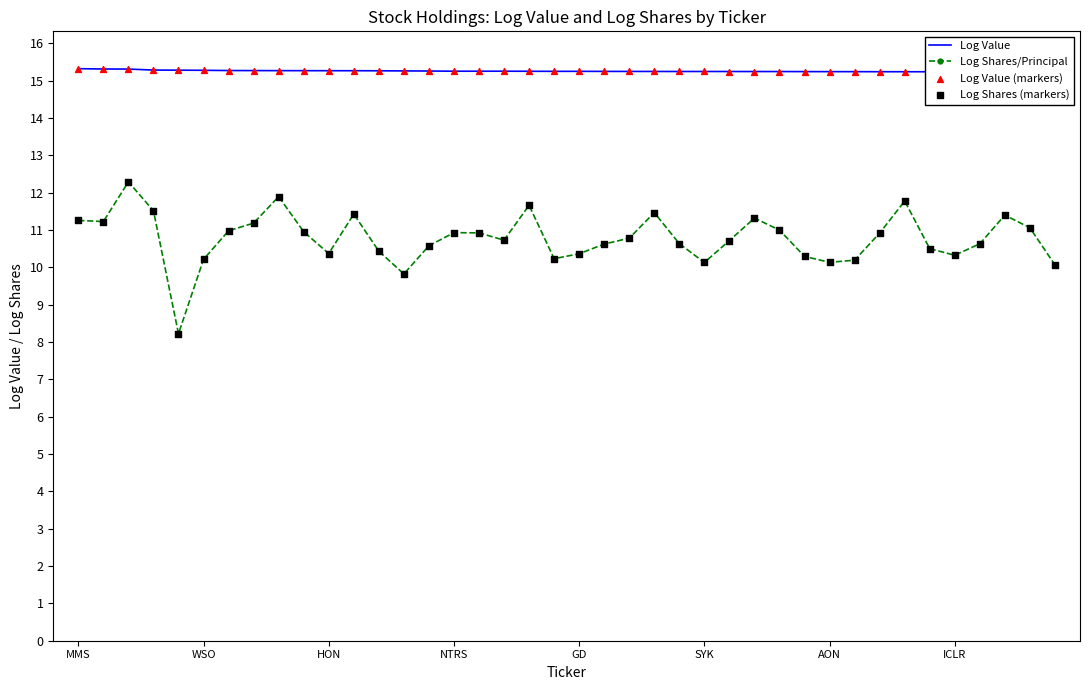

Which series contains the lowest Y value?

Log Shares/Principal